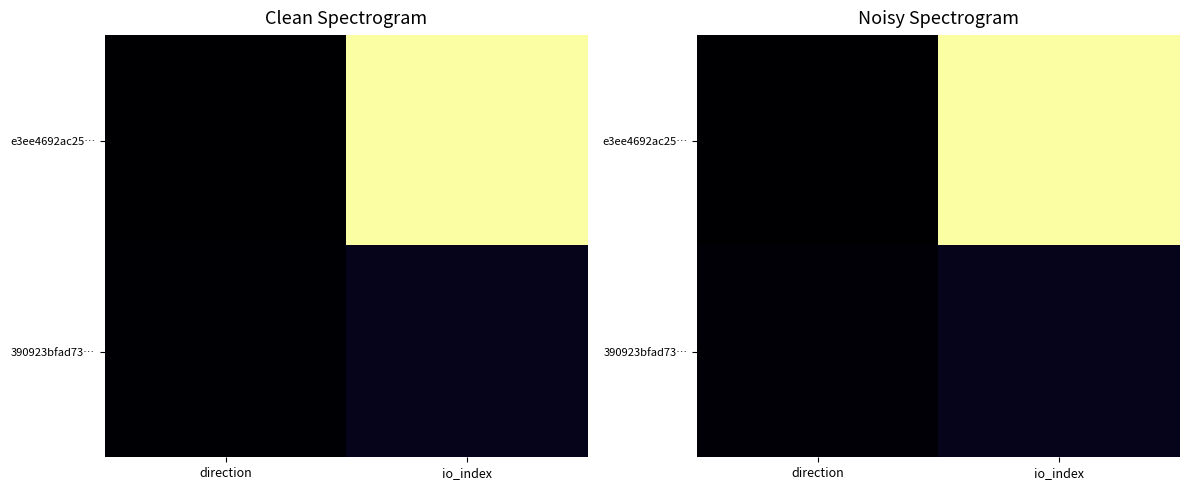

Read the 390923bfad73… value at direction.

1.8